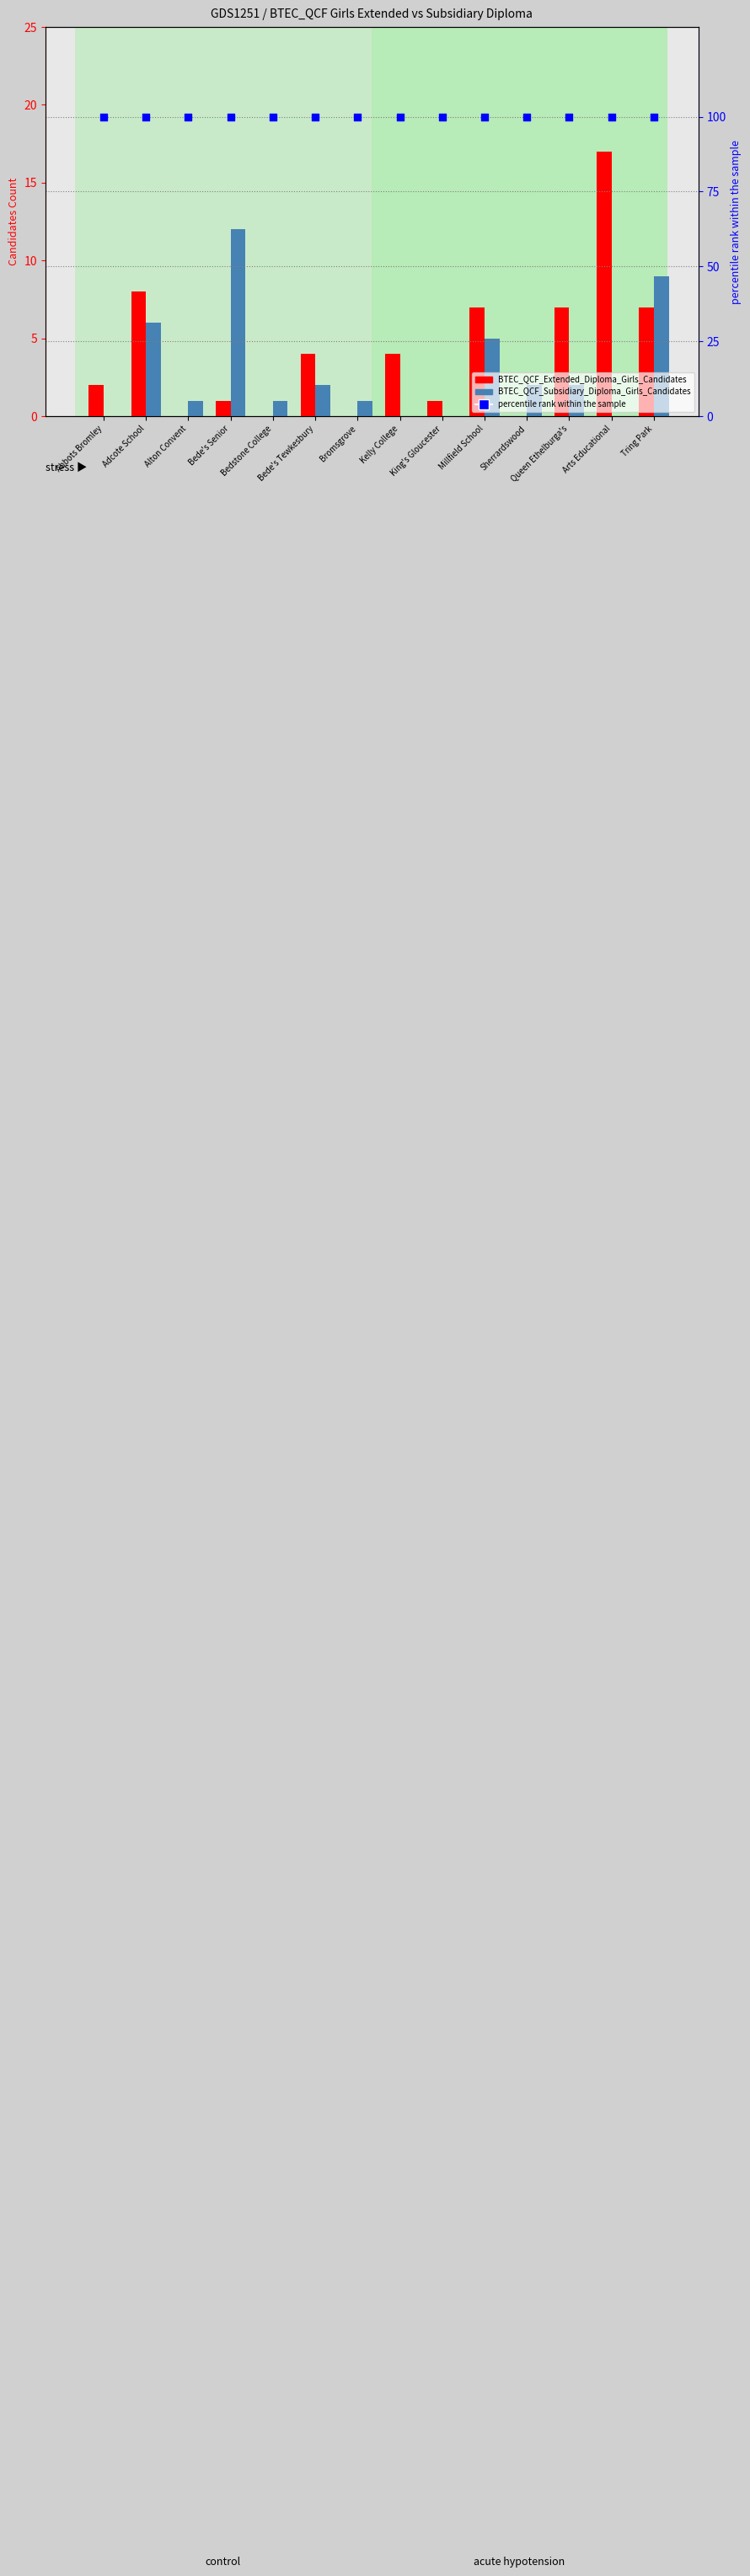

At how many categories does at least one series exceed 35?

14